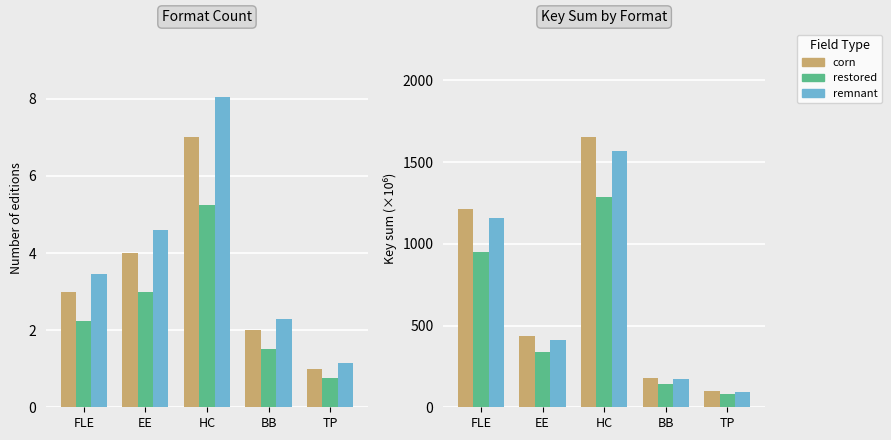

How many values in the weighted series exceed 2?

3